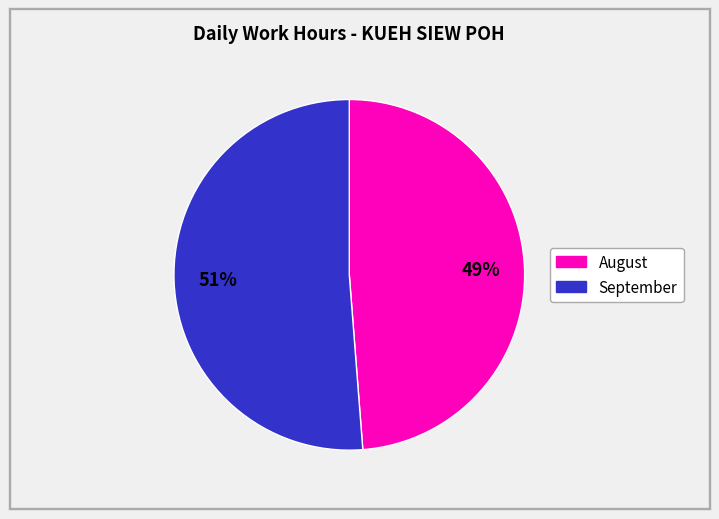

Does any single category account for the majority?

Yes